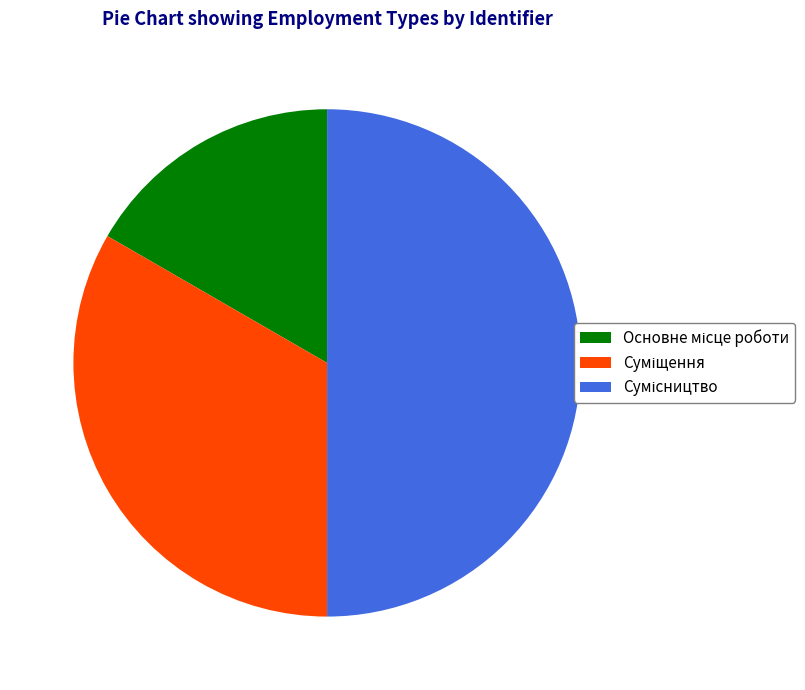

What percentage do Основне місце роботи and Сумісництво together represent?

66.7%